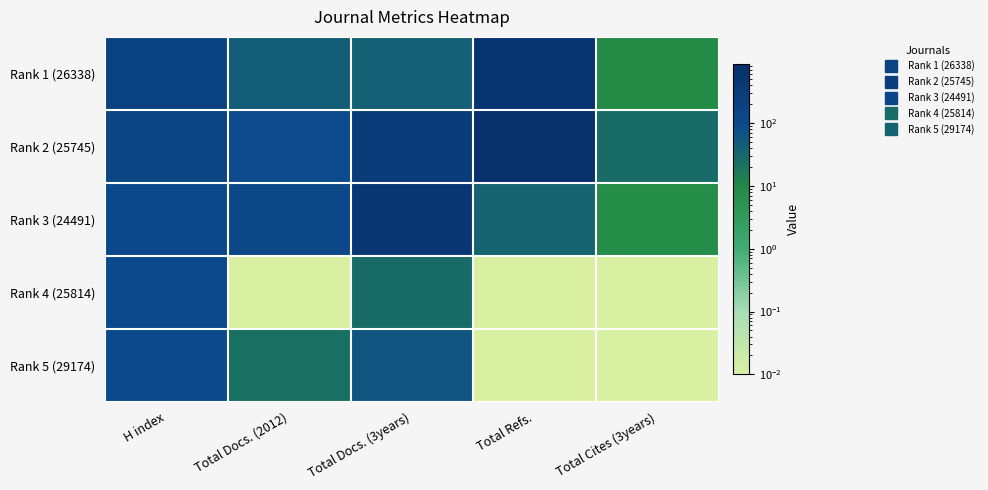

What is the total value across all series at Total Docs. (3years)?

891.0